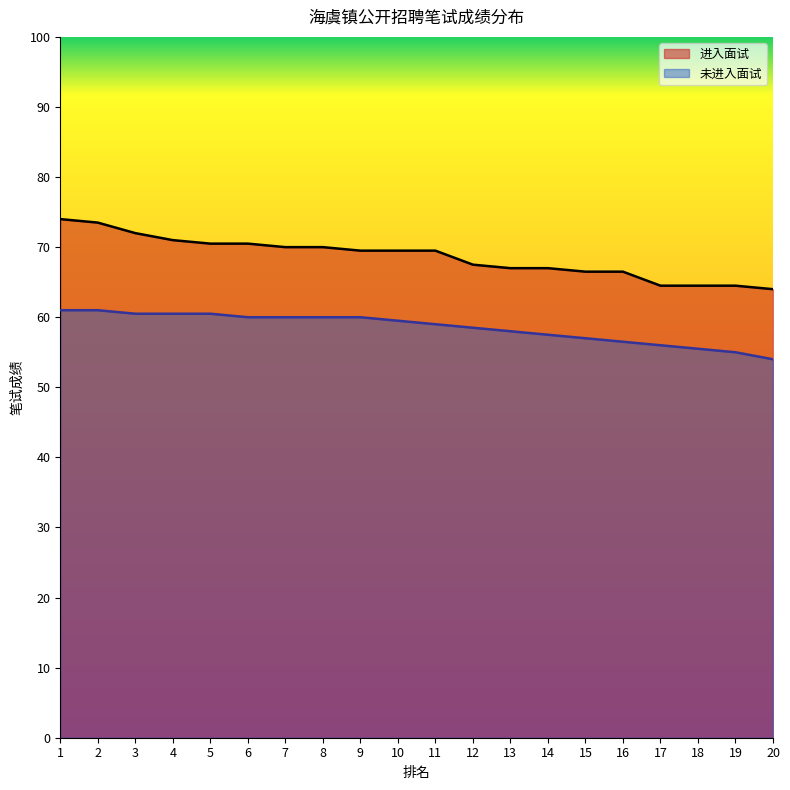

What is the total value across all series at 1?

135.0